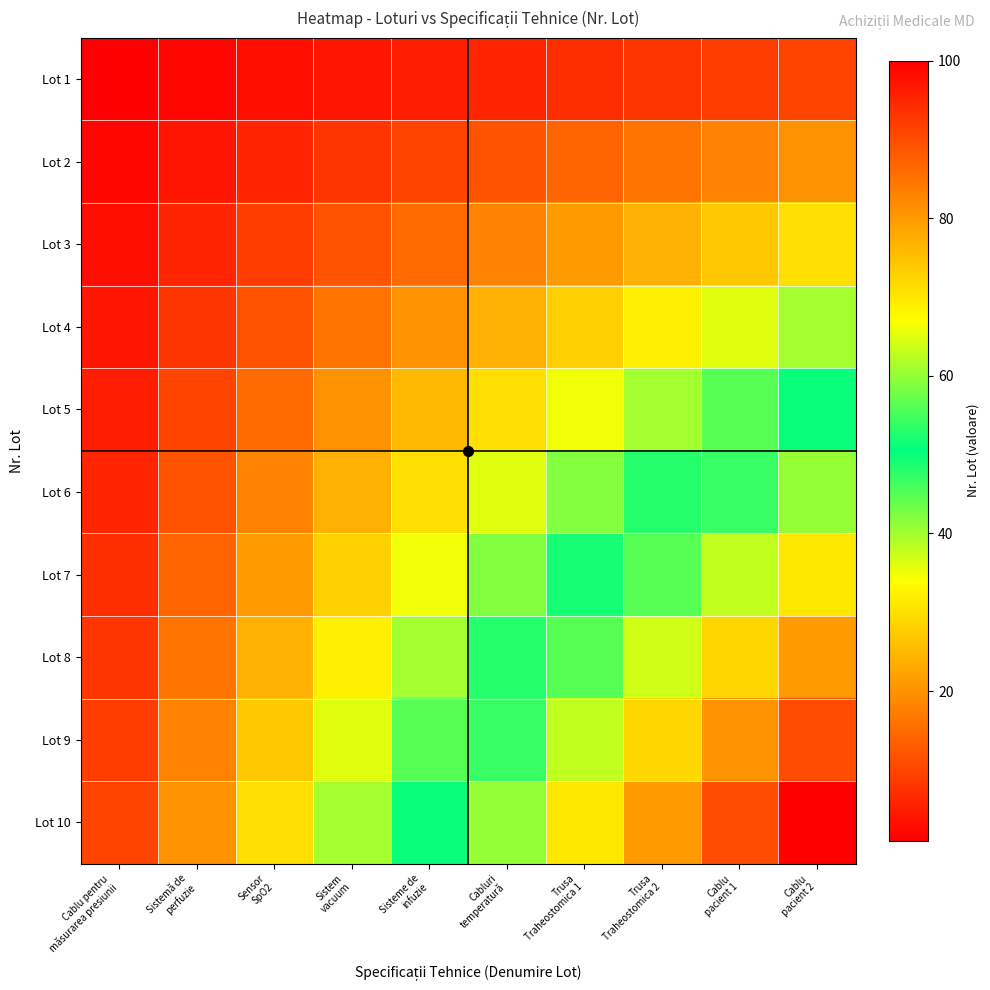

Reading left to right, transcribe all the data shown in this chart.

Lot 1: Cablu pentru
măsurarea presiunii=1	Sistemă de
perfuzie=2	Sensor
SpO2=3	Sistem
vacuum=4	Sisteme de
infuzie=5	Cabluri
temperatură=6	Trusa
Traheostomica 1=7	Trusa
Traheostomica 2=8	Cablu
pacient 1=9	Cablu
pacient 2=10
Lot 2: Cablu pentru
măsurarea presiunii=2	Sistemă de
perfuzie=4	Sensor
SpO2=6	Sistem
vacuum=8	Sisteme de
infuzie=10	Cabluri
temperatură=12	Trusa
Traheostomica 1=14	Trusa
Traheostomica 2=16	Cablu
pacient 1=18	Cablu
pacient 2=20
Lot 3: Cablu pentru
măsurarea presiunii=3	Sistemă de
perfuzie=6	Sensor
SpO2=9	Sistem
vacuum=12	Sisteme de
infuzie=15	Cabluri
temperatură=18	Trusa
Traheostomica 1=21	Trusa
Traheostomica 2=24	Cablu
pacient 1=27	Cablu
pacient 2=30
Lot 4: Cablu pentru
măsurarea presiunii=4	Sistemă de
perfuzie=8	Sensor
SpO2=12	Sistem
vacuum=16	Sisteme de
infuzie=20	Cabluri
temperatură=24	Trusa
Traheostomica 1=28	Trusa
Traheostomica 2=32	Cablu
pacient 1=36	Cablu
pacient 2=40
Lot 5: Cablu pentru
măsurarea presiunii=5	Sistemă de
perfuzie=10	Sensor
SpO2=15	Sistem
vacuum=20	Sisteme de
infuzie=25	Cabluri
temperatură=30	Trusa
Traheostomica 1=35	Trusa
Traheostomica 2=40	Cablu
pacient 1=45	Cablu
pacient 2=50
Lot 6: Cablu pentru
măsurarea presiunii=6	Sistemă de
perfuzie=12	Sensor
SpO2=18	Sistem
vacuum=24	Sisteme de
infuzie=30	Cabluri
temperatură=36	Trusa
Traheostomica 1=42	Trusa
Traheostomica 2=48	Cablu
pacient 1=54	Cablu
pacient 2=60
Lot 7: Cablu pentru
măsurarea presiunii=7	Sistemă de
perfuzie=14	Sensor
SpO2=21	Sistem
vacuum=28	Sisteme de
infuzie=35	Cabluri
temperatură=42	Trusa
Traheostomica 1=49	Trusa
Traheostomica 2=56	Cablu
pacient 1=63	Cablu
pacient 2=70
Lot 8: Cablu pentru
măsurarea presiunii=8	Sistemă de
perfuzie=16	Sensor
SpO2=24	Sistem
vacuum=32	Sisteme de
infuzie=40	Cabluri
temperatură=48	Trusa
Traheostomica 1=56	Trusa
Traheostomica 2=64	Cablu
pacient 1=72	Cablu
pacient 2=80
Lot 9: Cablu pentru
măsurarea presiunii=9	Sistemă de
perfuzie=18	Sensor
SpO2=27	Sistem
vacuum=36	Sisteme de
infuzie=45	Cabluri
temperatură=54	Trusa
Traheostomica 1=63	Trusa
Traheostomica 2=72	Cablu
pacient 1=81	Cablu
pacient 2=90
Lot 10: Cablu pentru
măsurarea presiunii=10	Sistemă de
perfuzie=20	Sensor
SpO2=30	Sistem
vacuum=40	Sisteme de
infuzie=50	Cabluri
temperatură=60	Trusa
Traheostomica 1=70	Trusa
Traheostomica 2=80	Cablu
pacient 1=90	Cablu
pacient 2=100